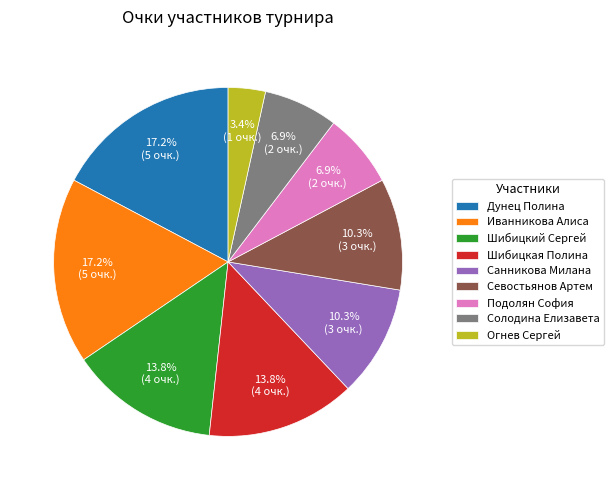

What is the smallest slice in the pie chart?

Огнев Сергей